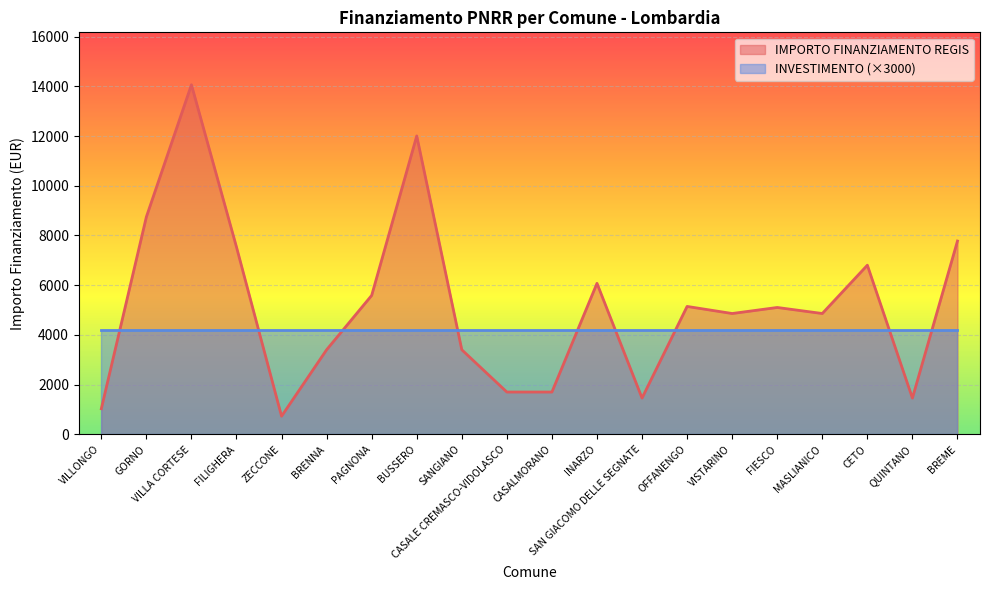

How many data points are less than 5103?

10